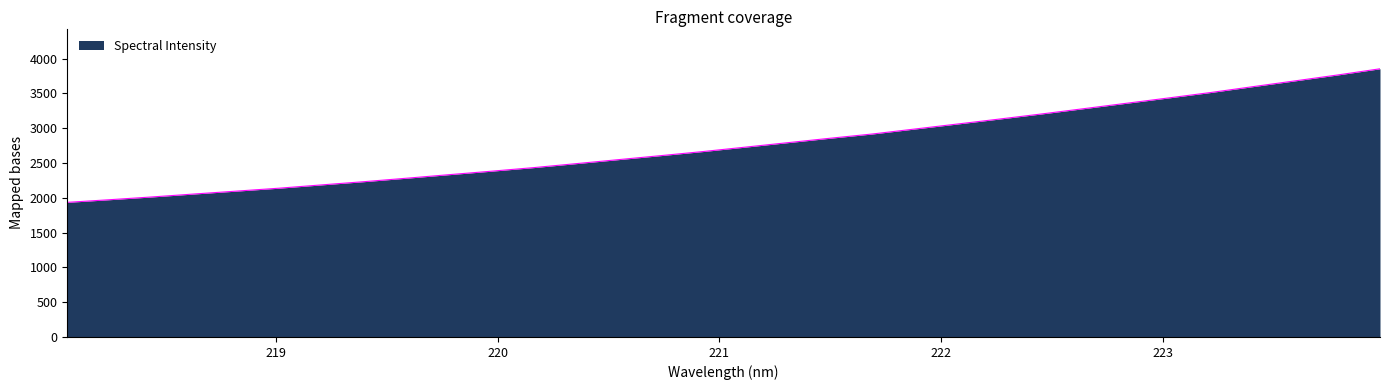

How many lines are shown in the chart?

1